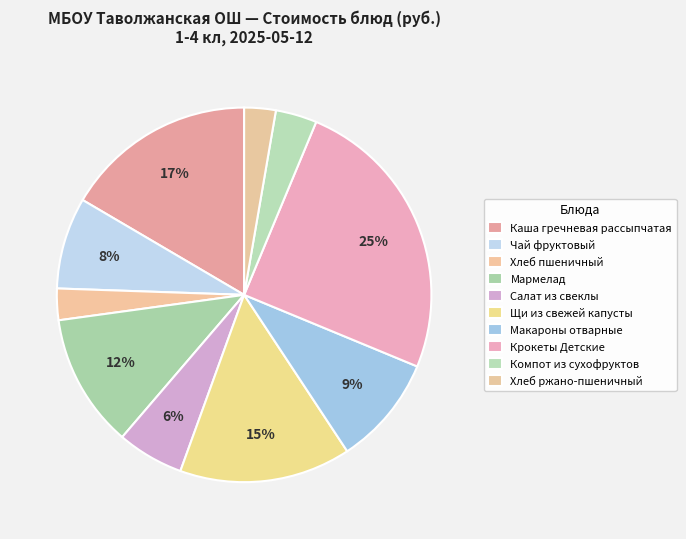

How many slices are in this pie chart?

10